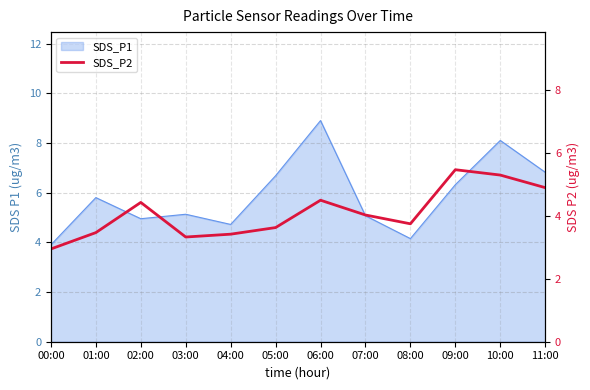

How many data points are less than 4?

6